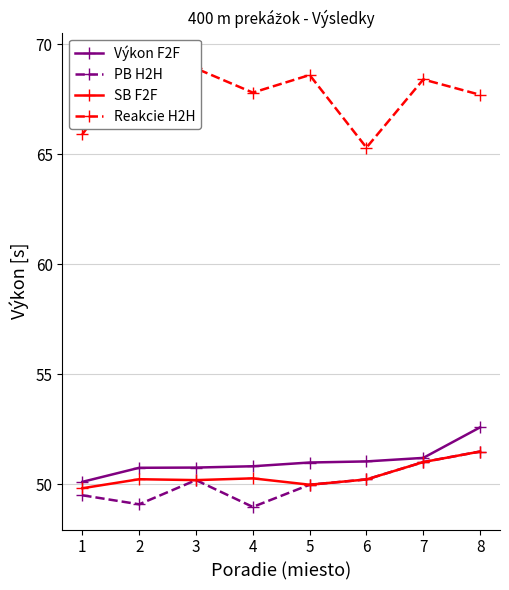

Where does the Reakcie H2H series first go above 68?

2